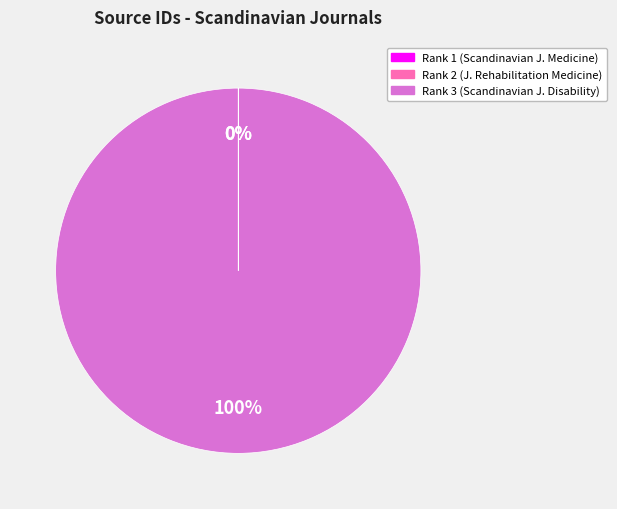

Is there a majority slice in this chart?

Yes